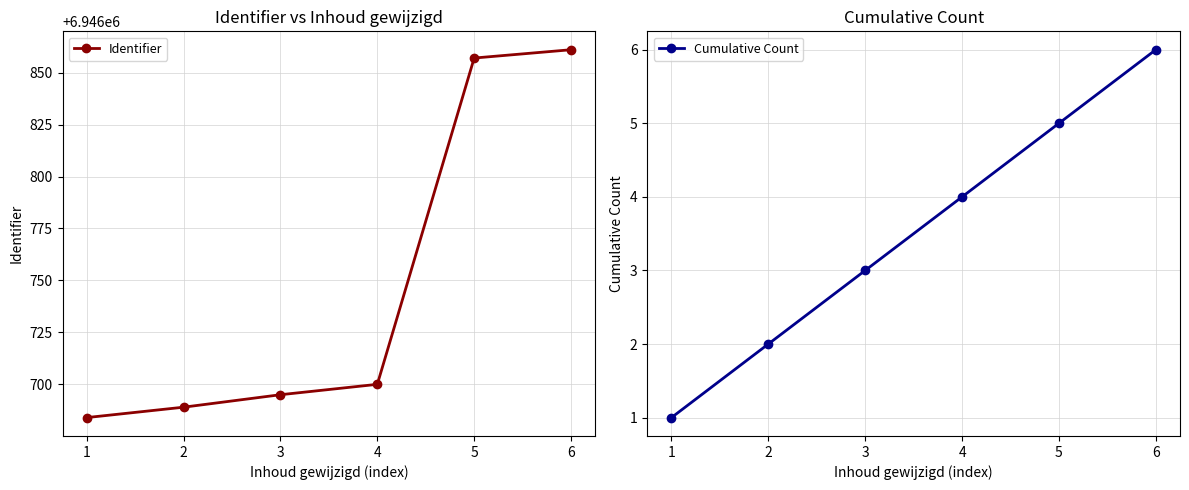

Reading right to left, what are all the values shown in this chart?

Identifier: 6946861	6946857	6946700	6946695	6946689	6946684
Cumulative Count: 6	5	4	3	2	1